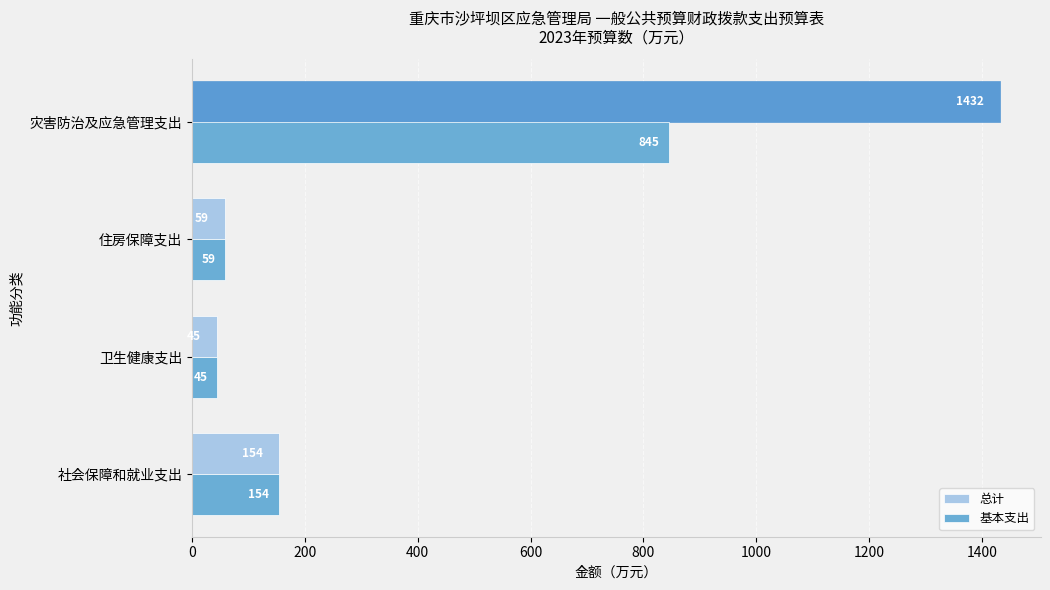

List the series in order of their overall mean, lowest first.

基本支出, 总计